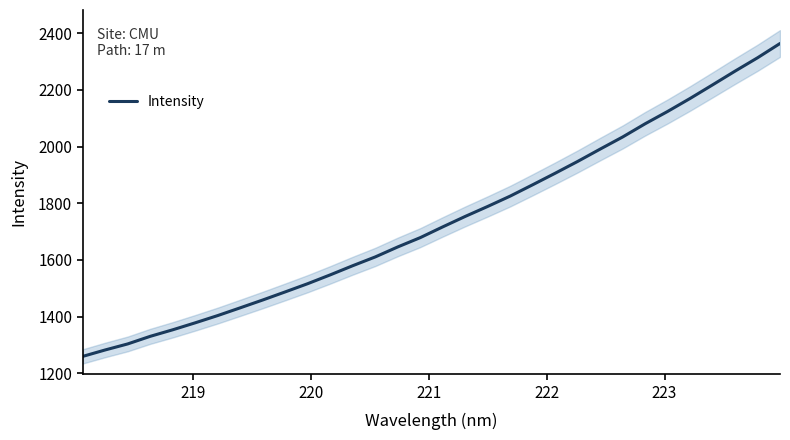

Count the number of values greater than 1716.

16